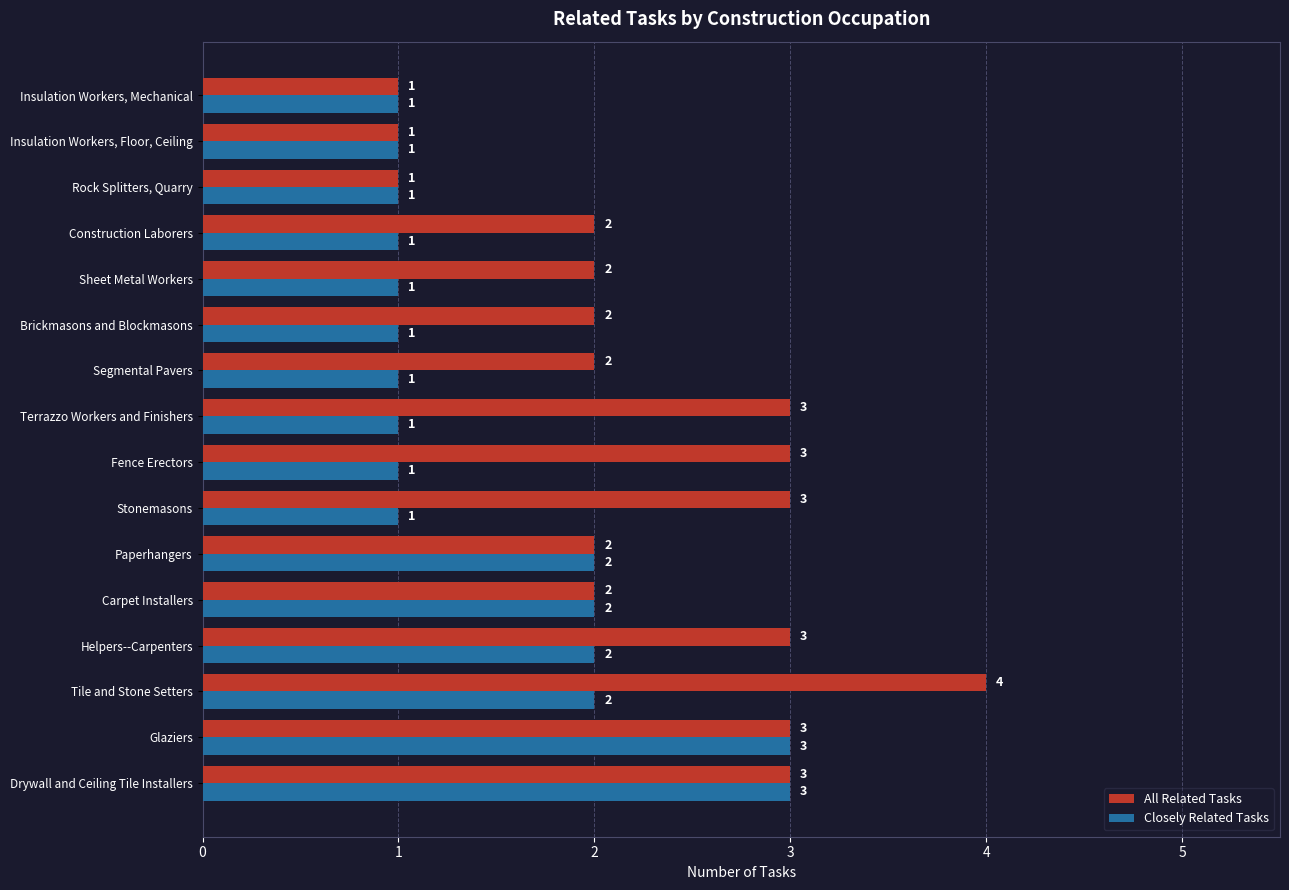

List the series in order of their overall mean, highest first.

All Related Tasks, Closely Related Tasks